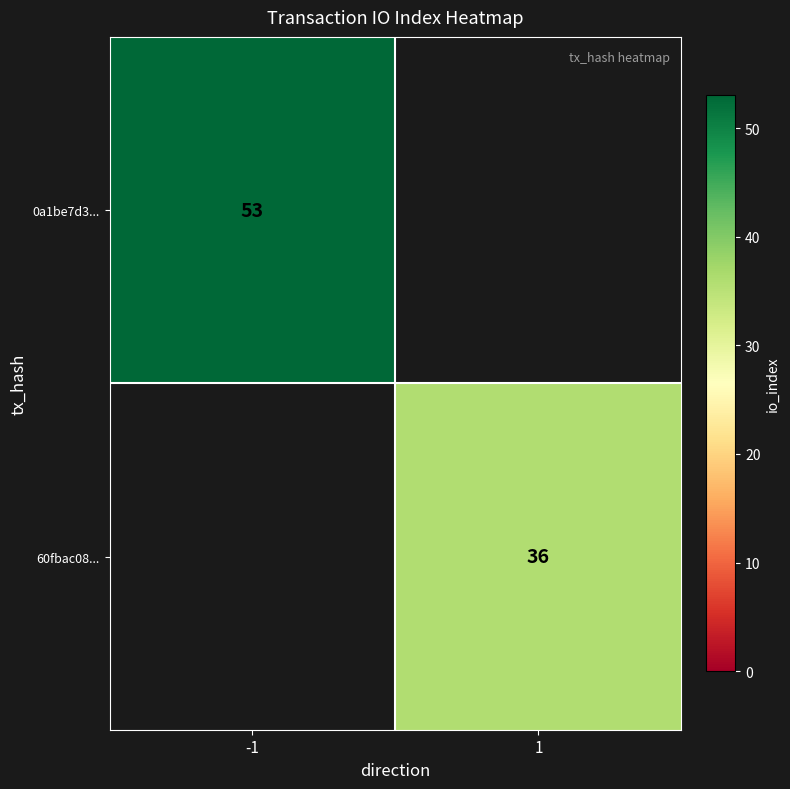

At how many categories does at least one series exceed 13?

2